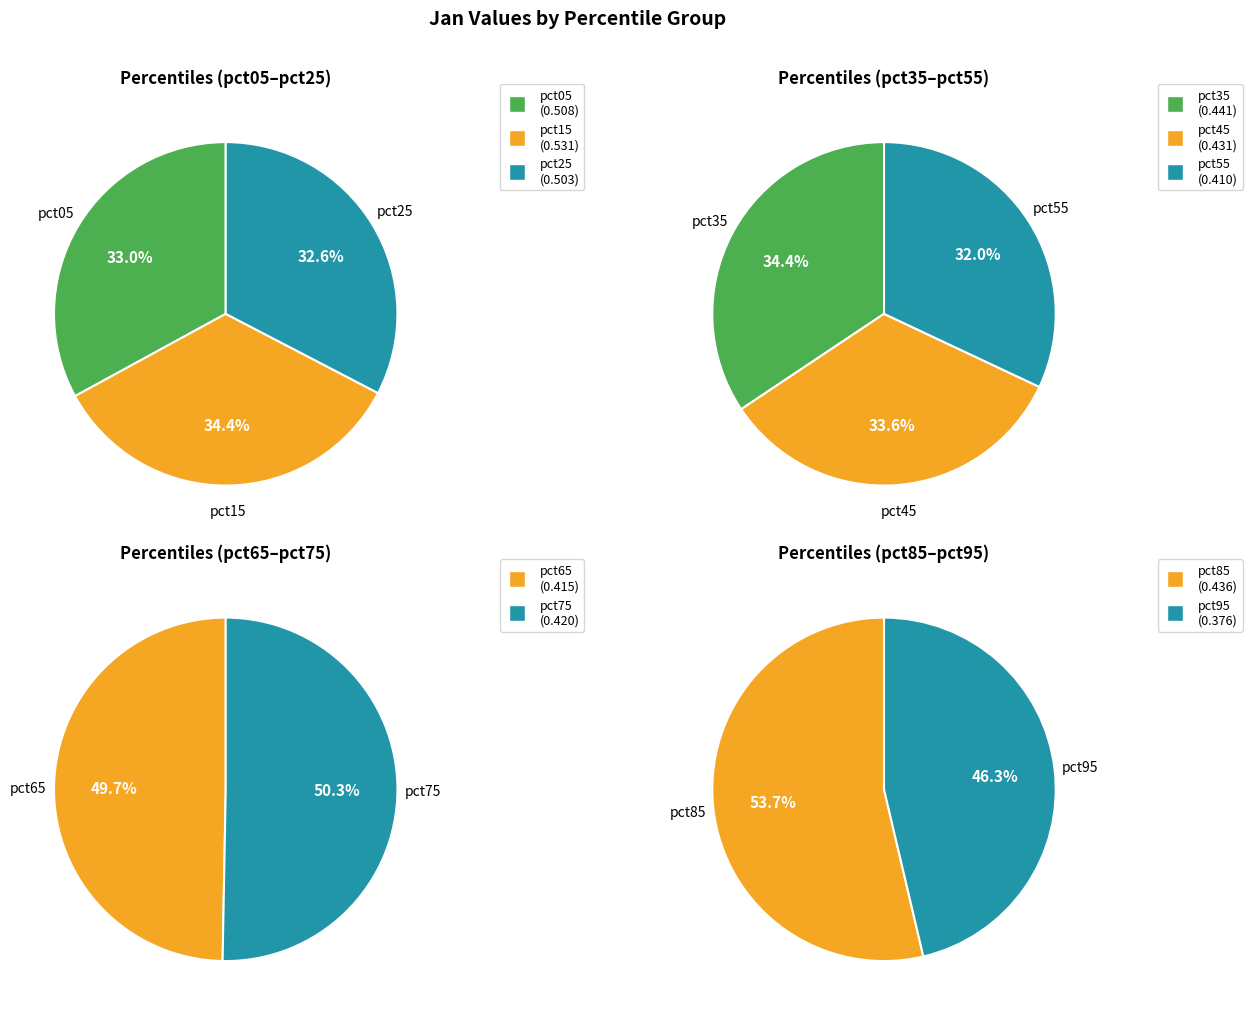

Does pct95 account for over 50% of the chart?

No